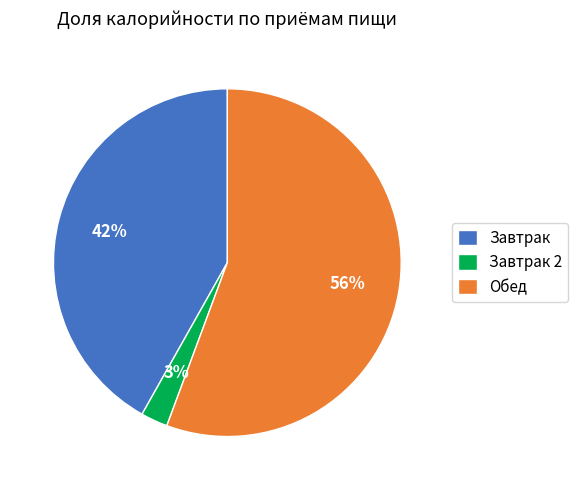

To the nearest percent, what is the average slice percentage?

33%